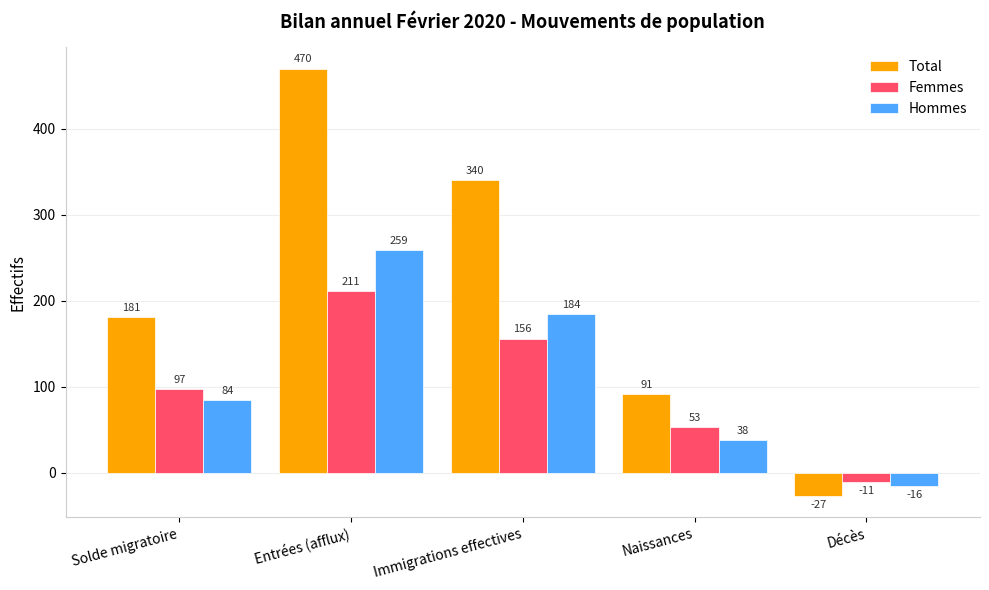

How many bars are there in each group?

3